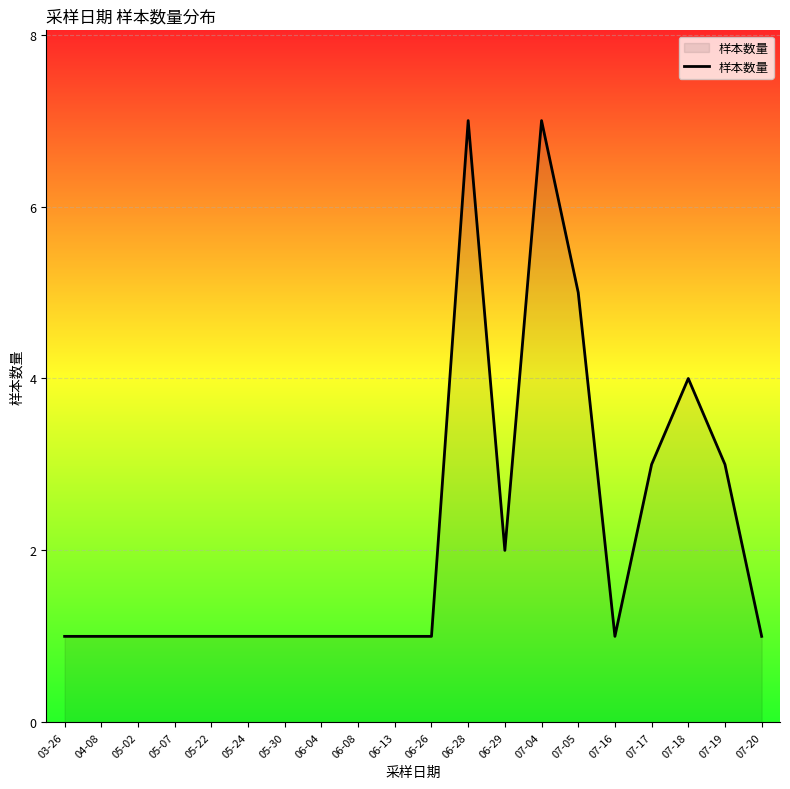

The chart shows a value of 2 at 07-04. True or false?

False